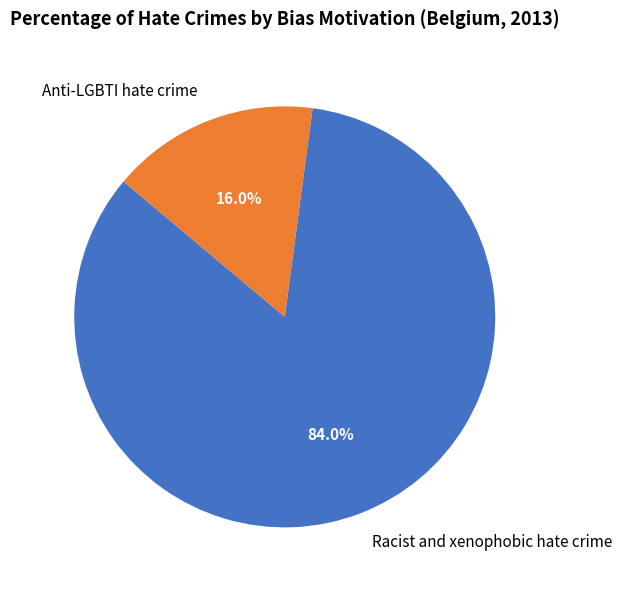

What is the total percentage of Anti-LGBTI hate crime and Racist and xenophobic hate crime?

100.0%